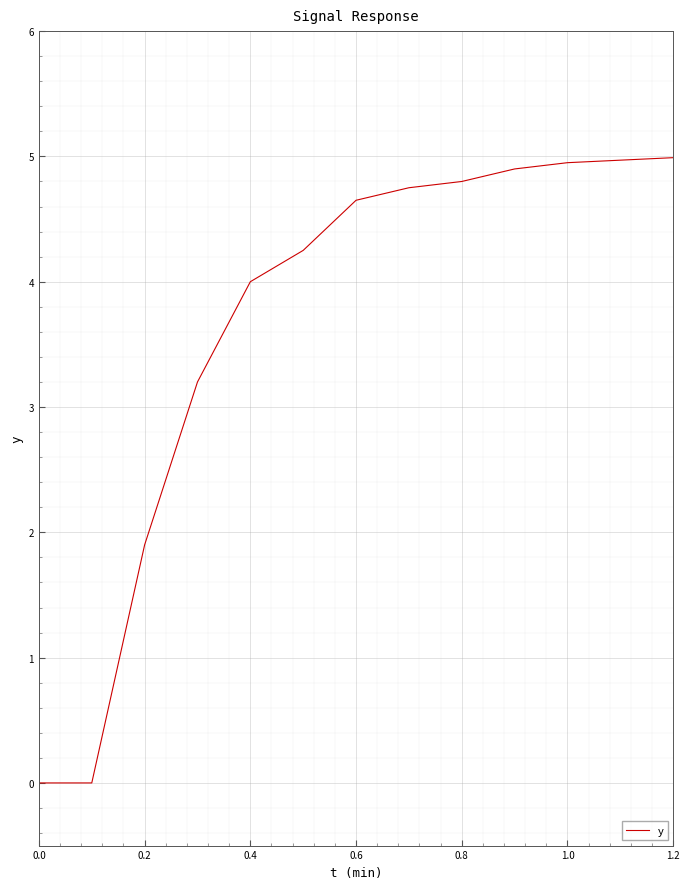

What is the maximum value shown in the chart?

5.0